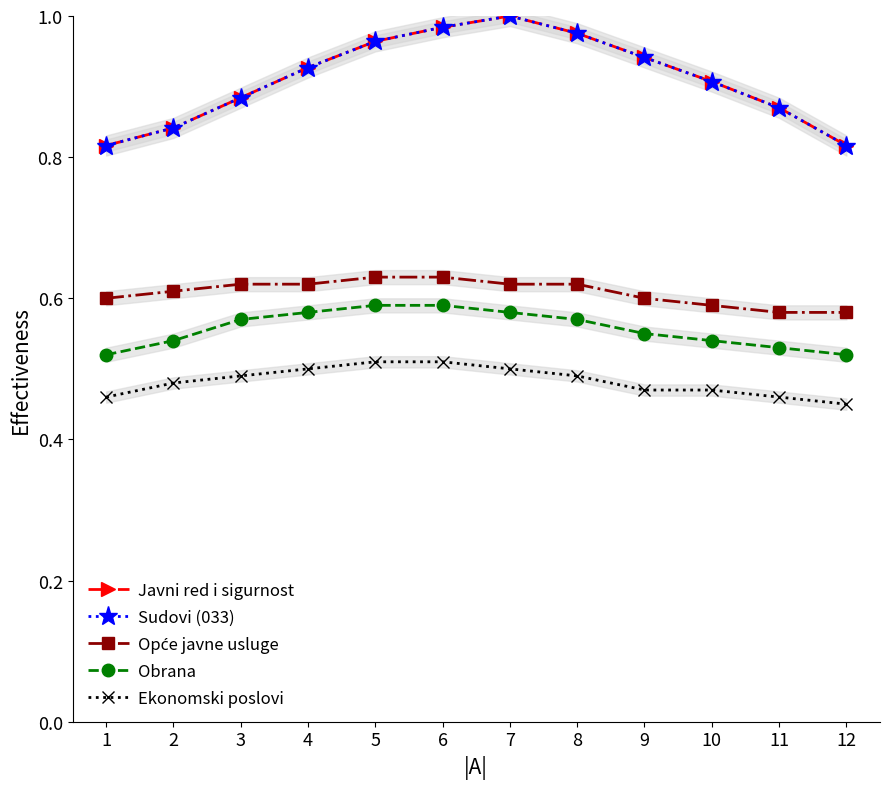

In Javni red i sigurnost, how many points are higher than both neighbors (excluding endpoints)?

1